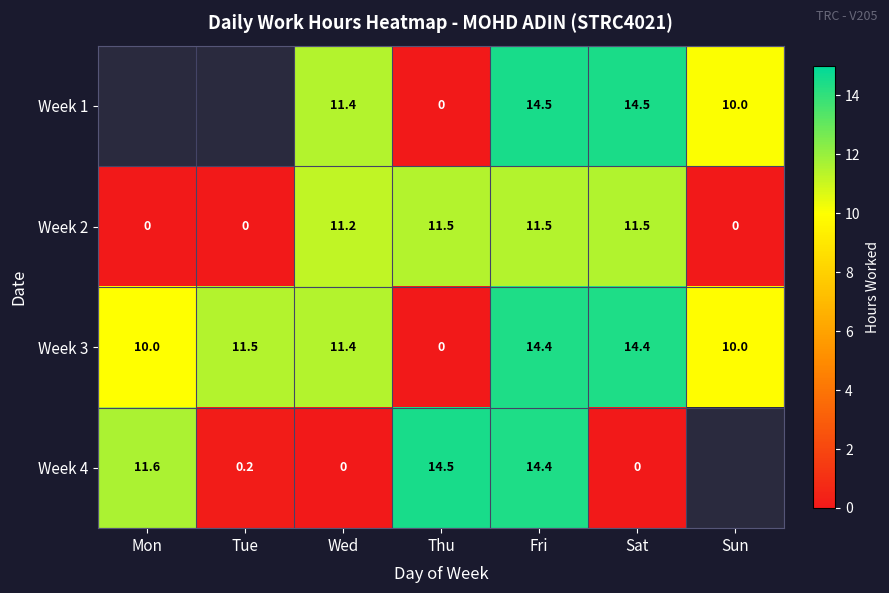

At which label does Week 2 first exceed 11?

Wed